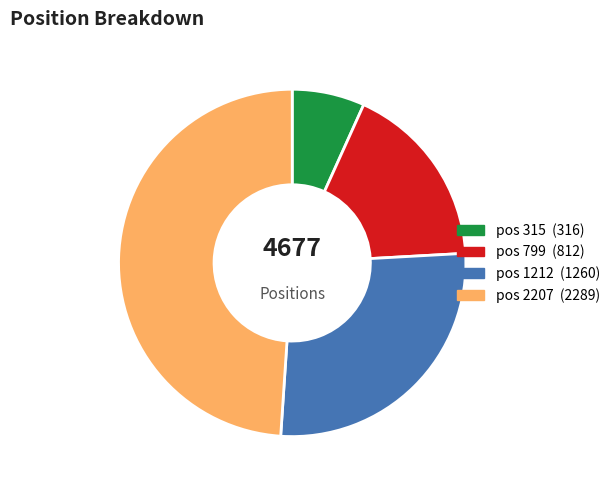

Count the number of slices in the pie.

4